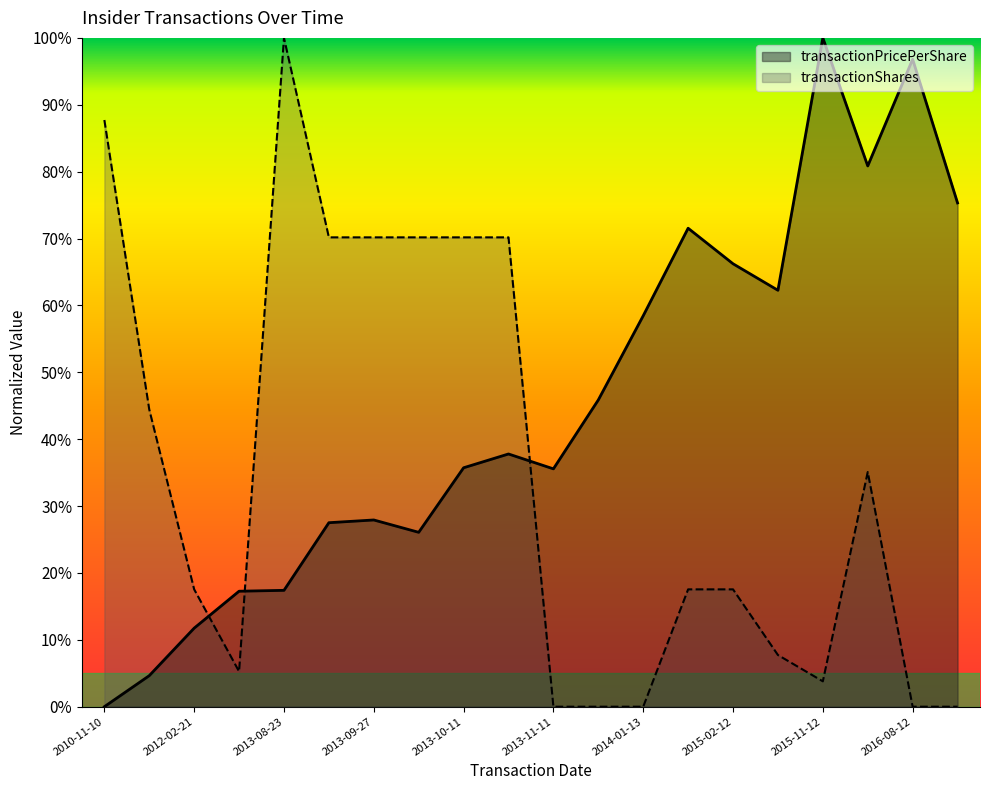

Where is the first local minimum for transactionPricePerShare?

2013-10-04